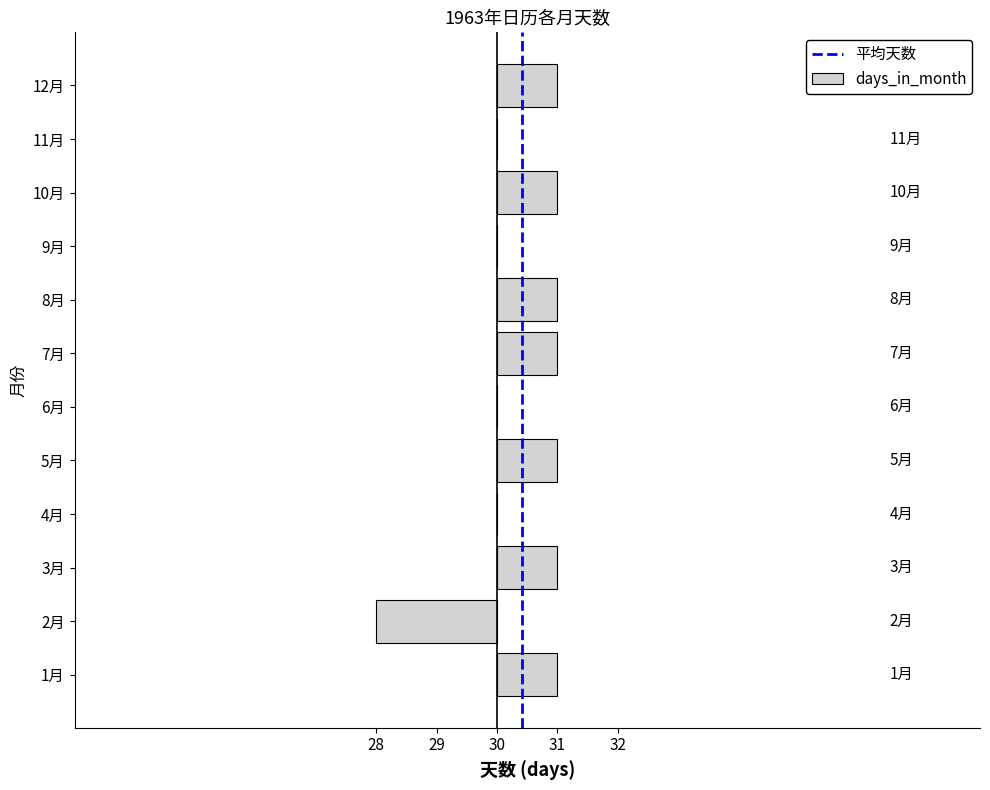

What is the change in value from 9月 to 12月?

+1